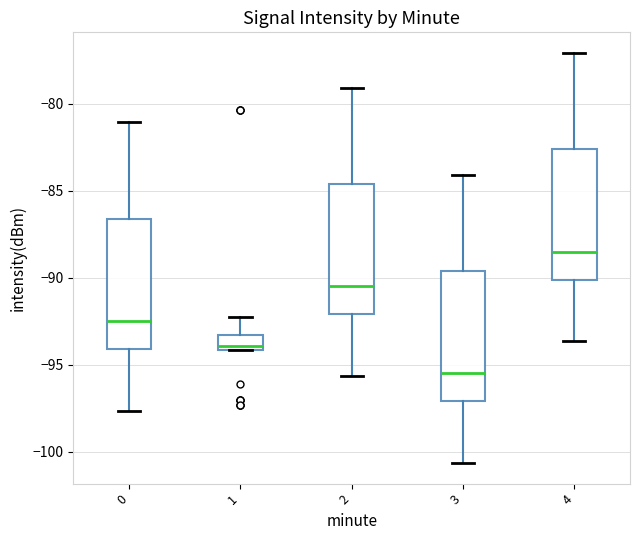

Reading left to right, read every box against the y-axis: the position of its median line, the range the box covers, and the ends of its whiskers. The values are not printed on the chart, so give them approximately, as read against the axis.

0: median -92.5, box -94.0 to -86.5, whiskers -97.5 to -81.0
1: median -94.0 (just above the box's lower edge), box -94.0 to -93.5, whiskers -94.0 to -92.5
2: median -90.5, box -92.0 to -84.5, whiskers -95.5 to -79.0
3: median -95.5, box -97.0 to -89.5, whiskers -100.5 to -84.0
4: median -88.5, box -90.0 to -82.5, whiskers -93.5 to -77.0